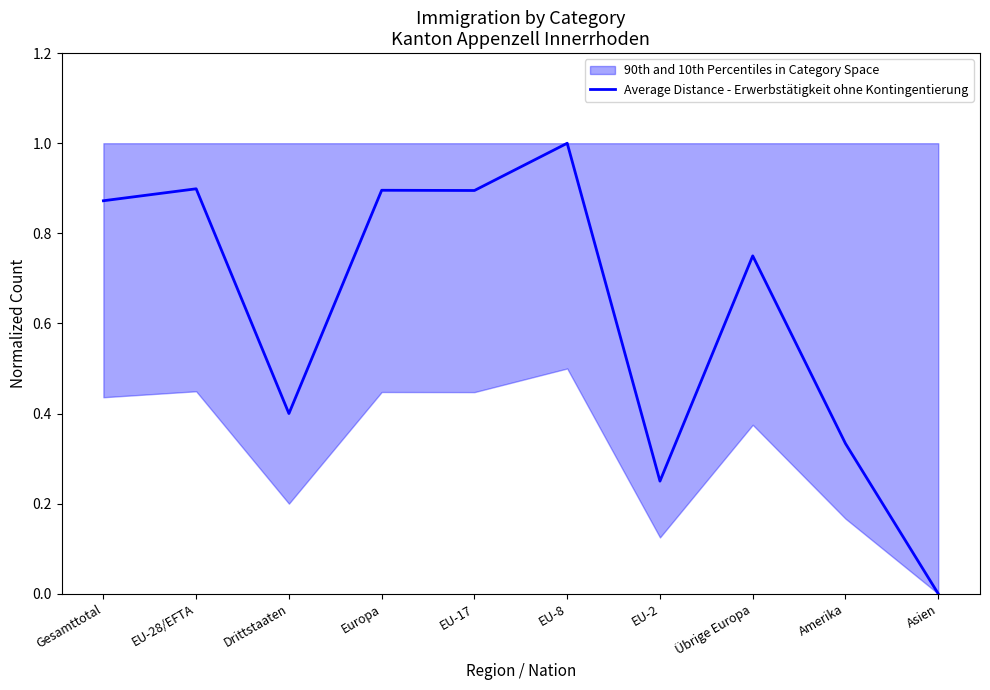

What is the difference between the maximum and minimum values?

1.0